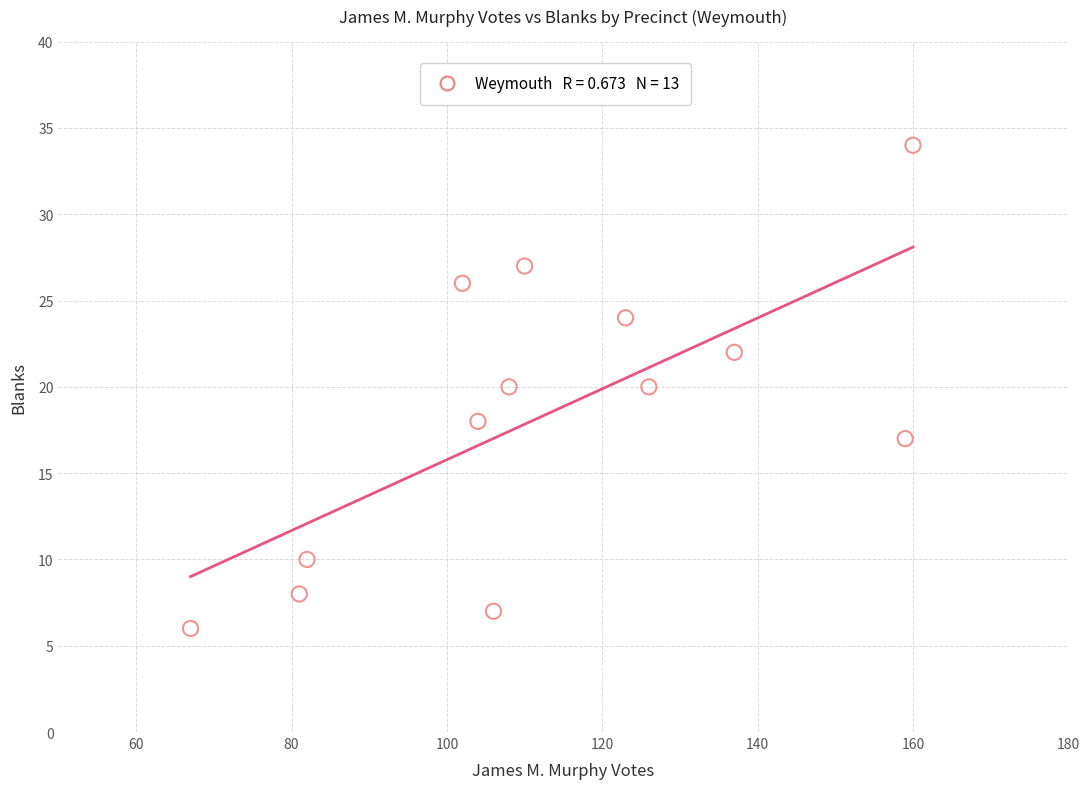

What is the range of Y values (max minus min)?

28